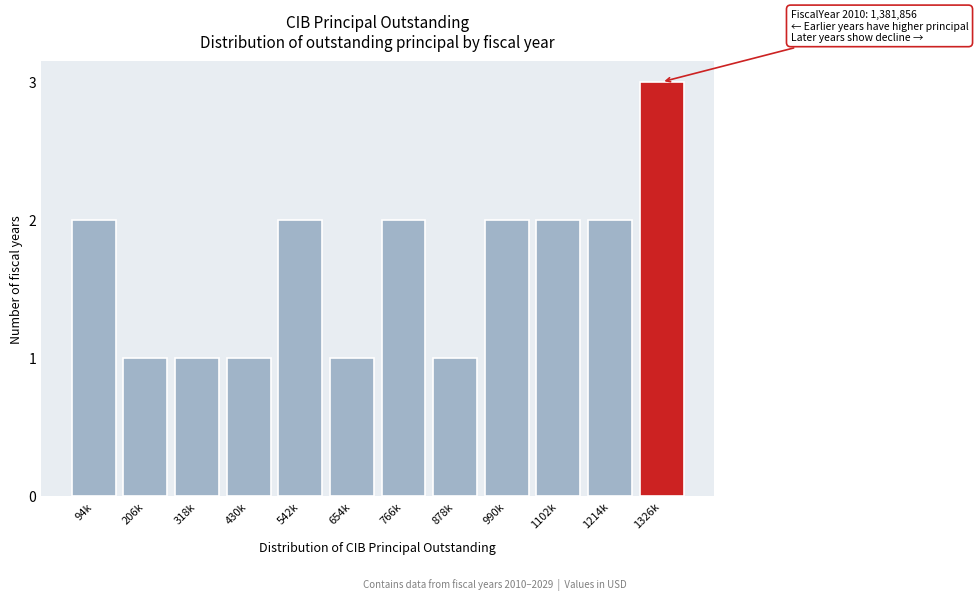

Reading left to right, list all the values displayed in this chart.

94k=2	206k=1	318k=1	430k=1	542k=2	654k=1	766k=2	878k=1	990k=2	1102k=2	1214k=2	1326k=3